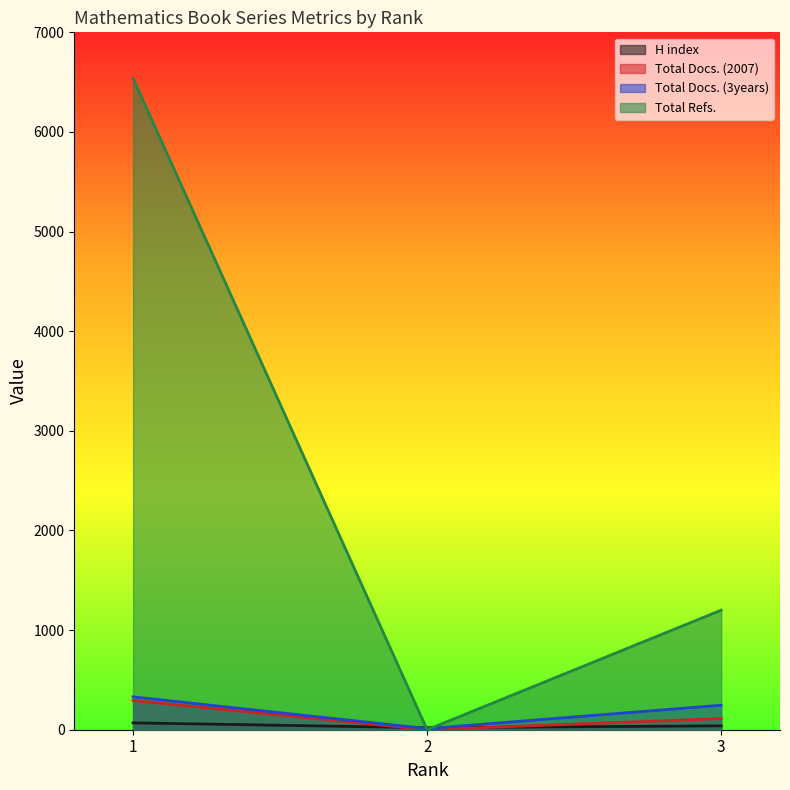

How many data points does each series have?

3